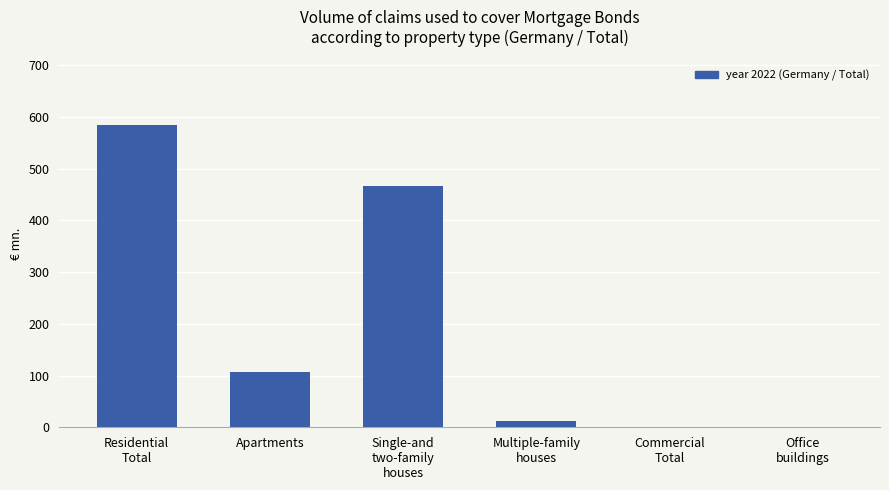

What is the maximum value shown in the chart?

584.4